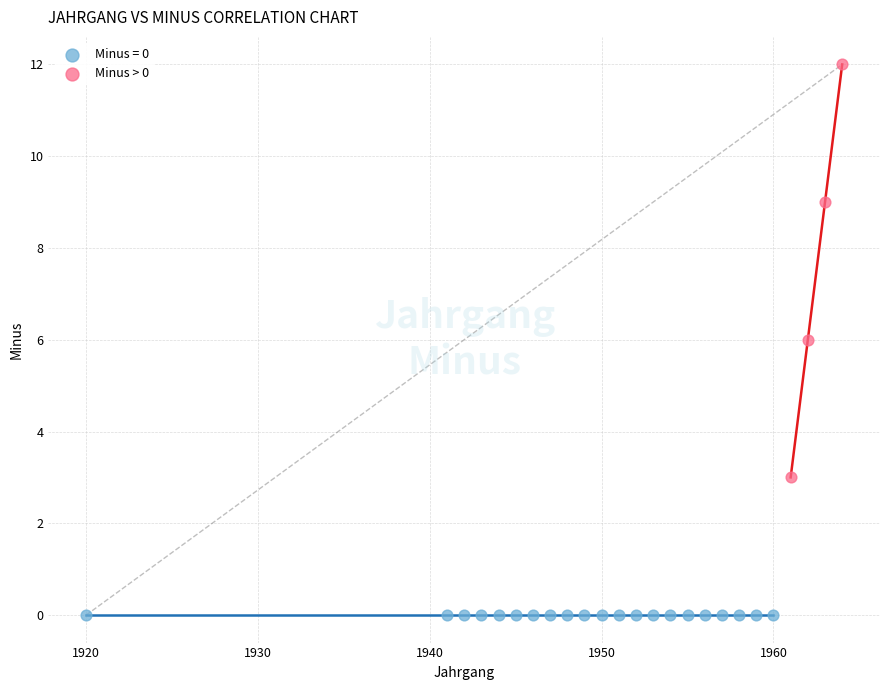

What are all the series names shown in the legend?

Minus = 0, Minus > 0